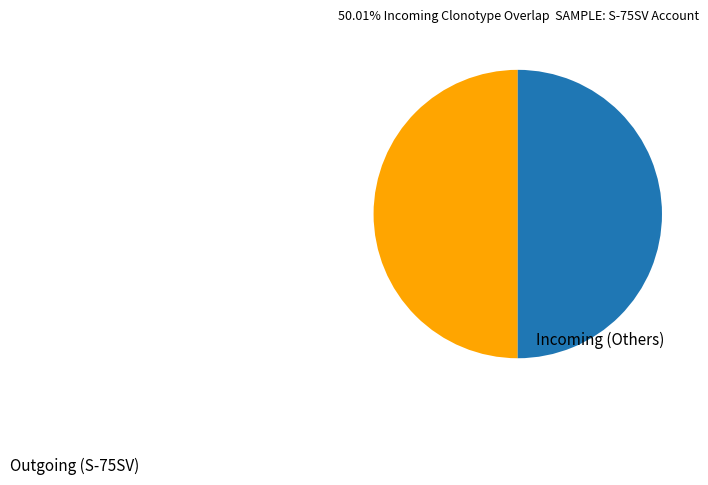

How many slices are in this pie chart?

2